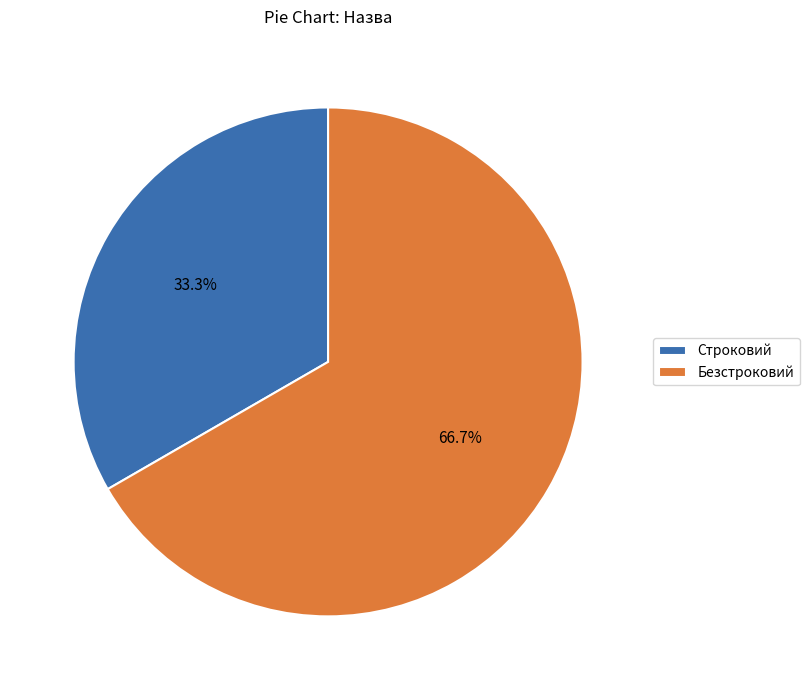

Is it true that Безстроковий is 67% of the pie?

True